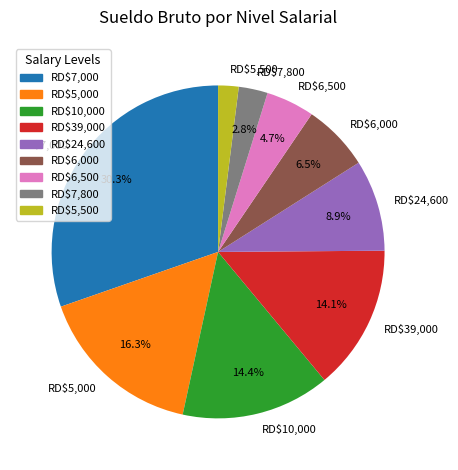

Which slice is the largest?

RD$7,000